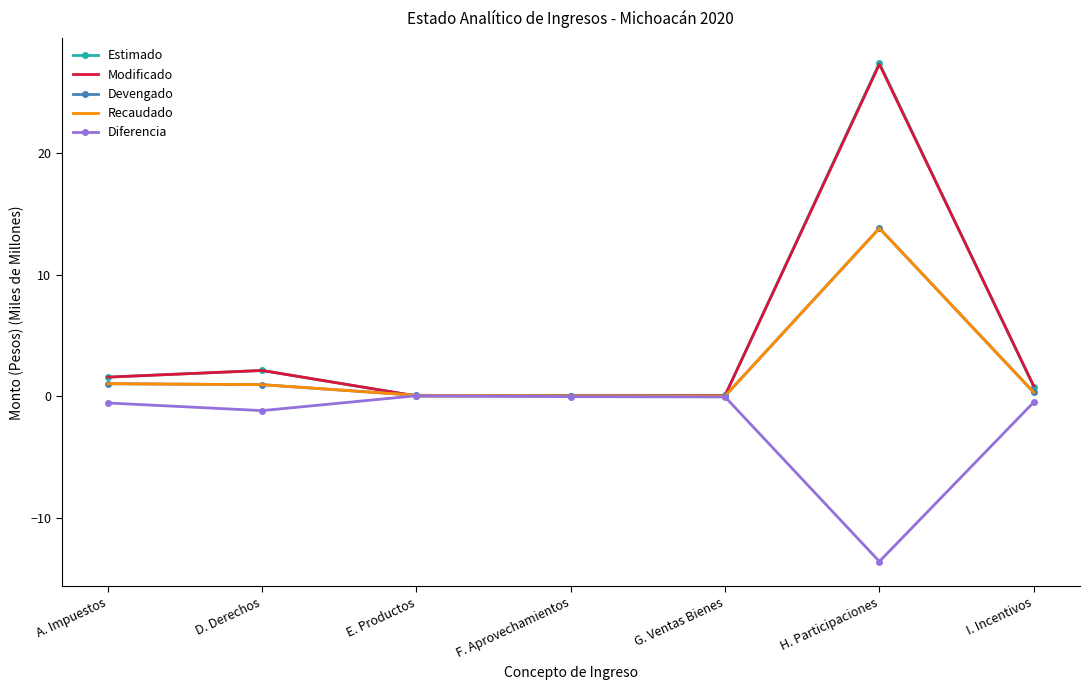

Which category has the highest value across all series?

H. Participaciones